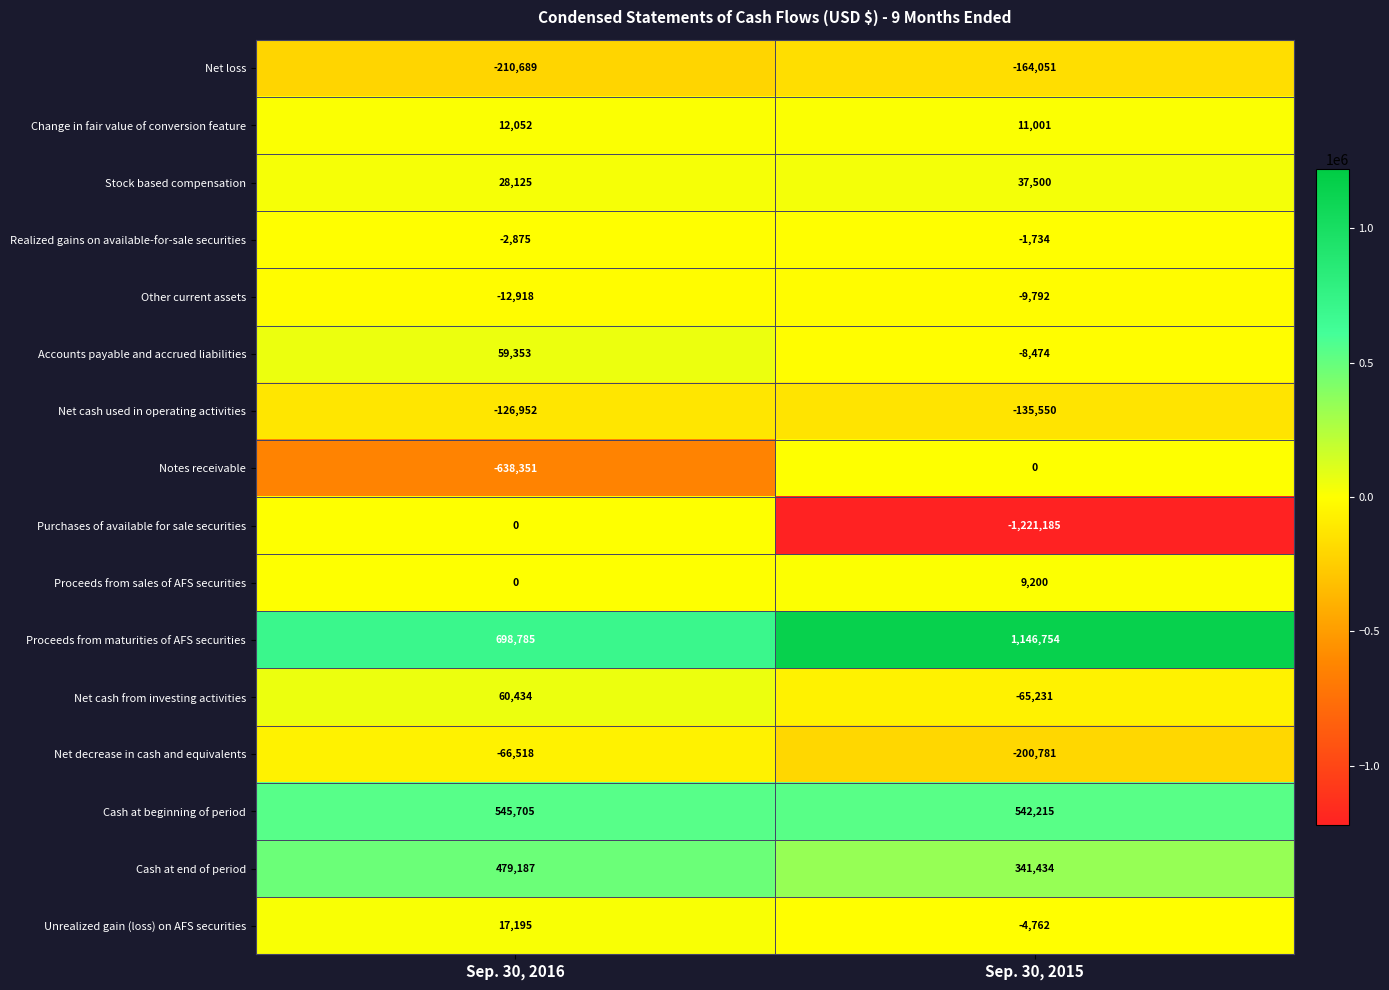

What is the greatest value displayed?

1146754